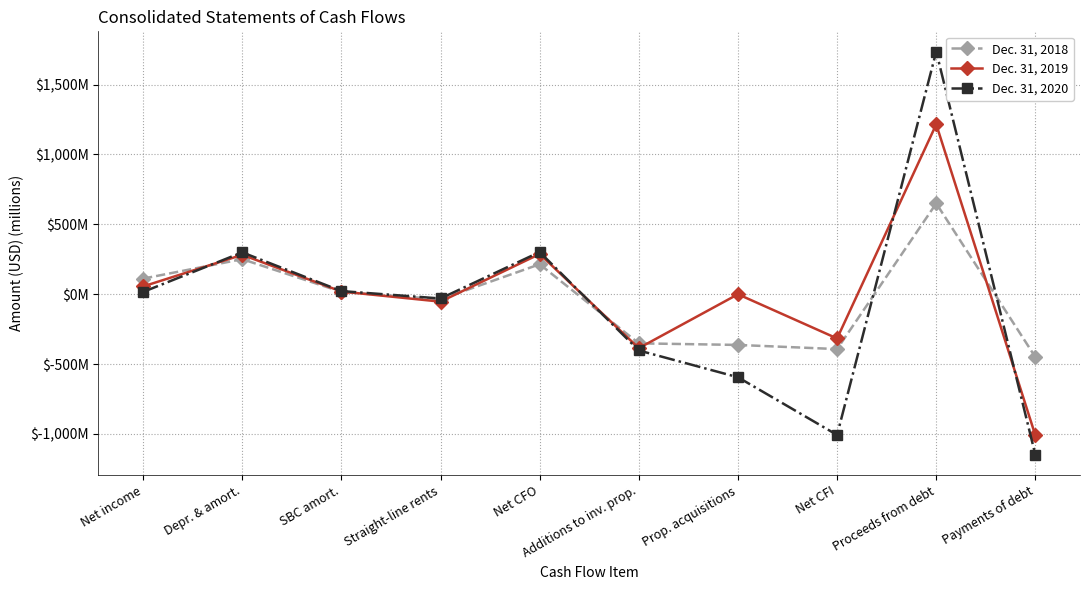

True or false: Dec. 31, 2020 and Dec. 31, 2018 cross at least once.

True